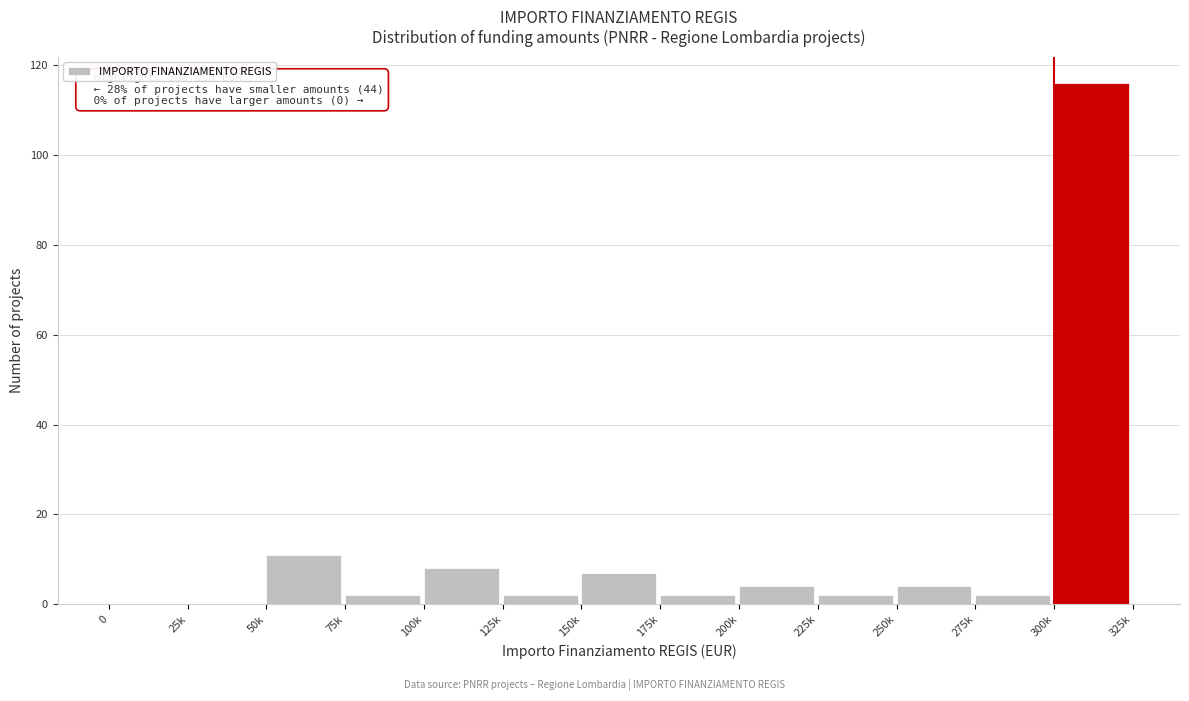

Reading left to right, what are all the values shown in this chart?

0=0	25k=0	50k=11	75k=2	100k=8	125k=2	150k=7	175k=2	200k=4	225k=2	250k=4	275k=2	300k=116